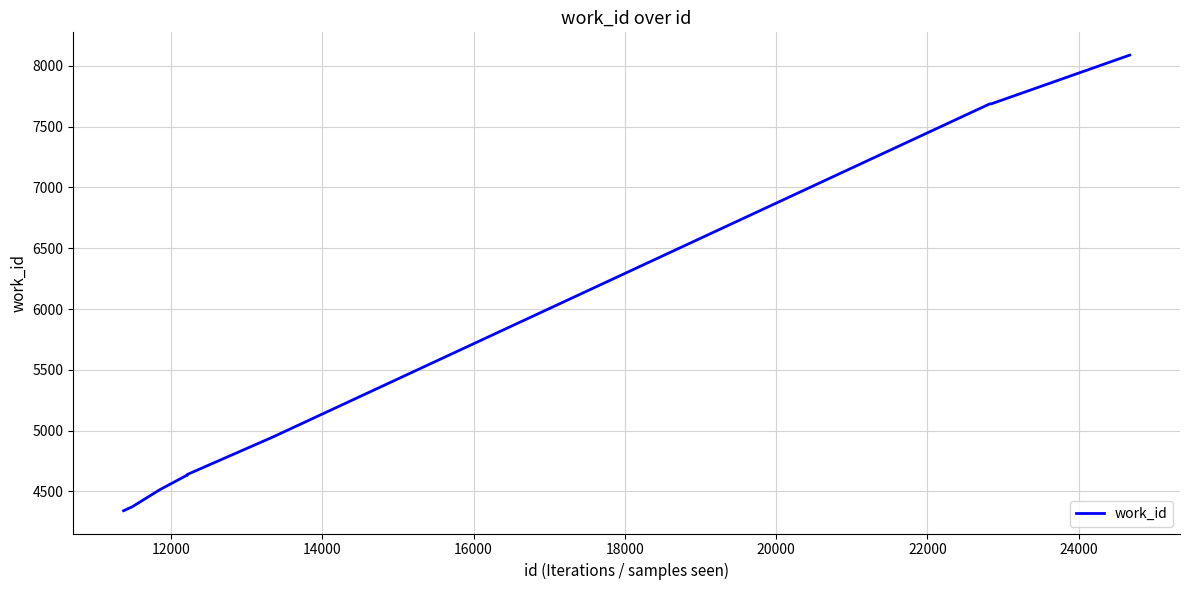

What is the difference between the maximum and minimum values?

3747